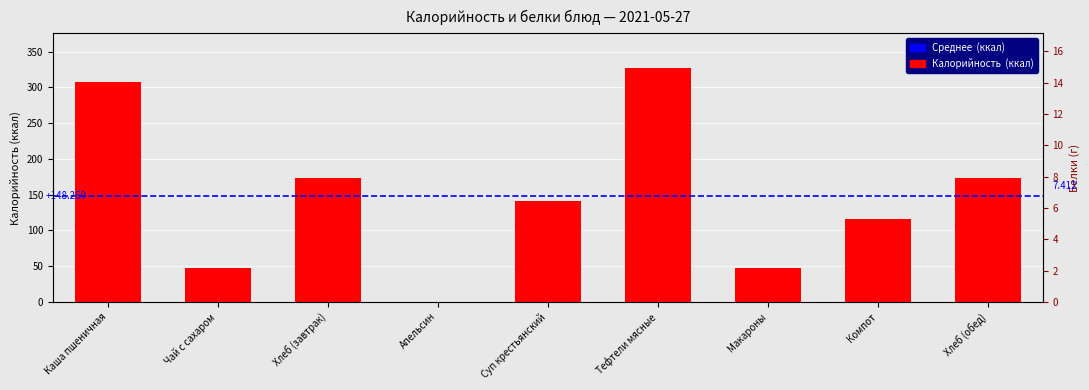

What is the value of the 8th bar from the left?

116.2